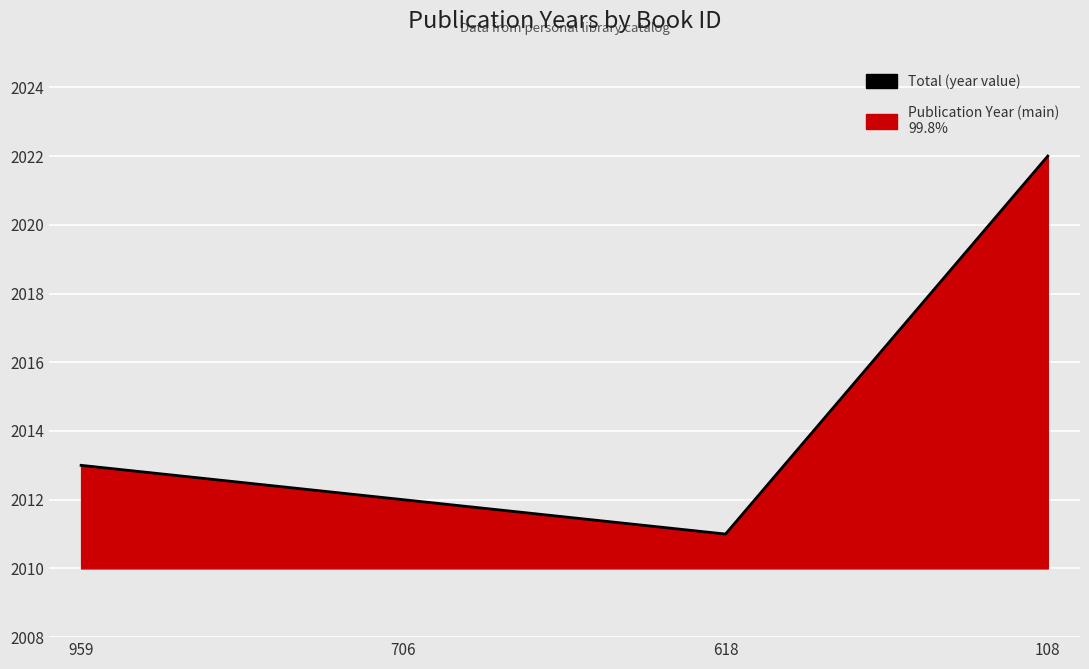

What is the ratio of the value at 618 to the value at 959?

1.0